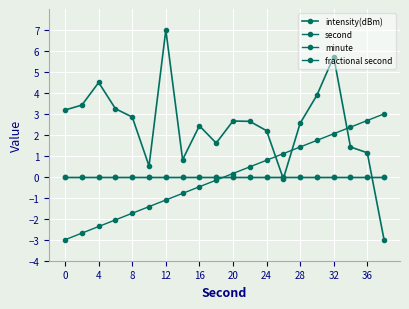

Where is second nearest to the value 0?

36